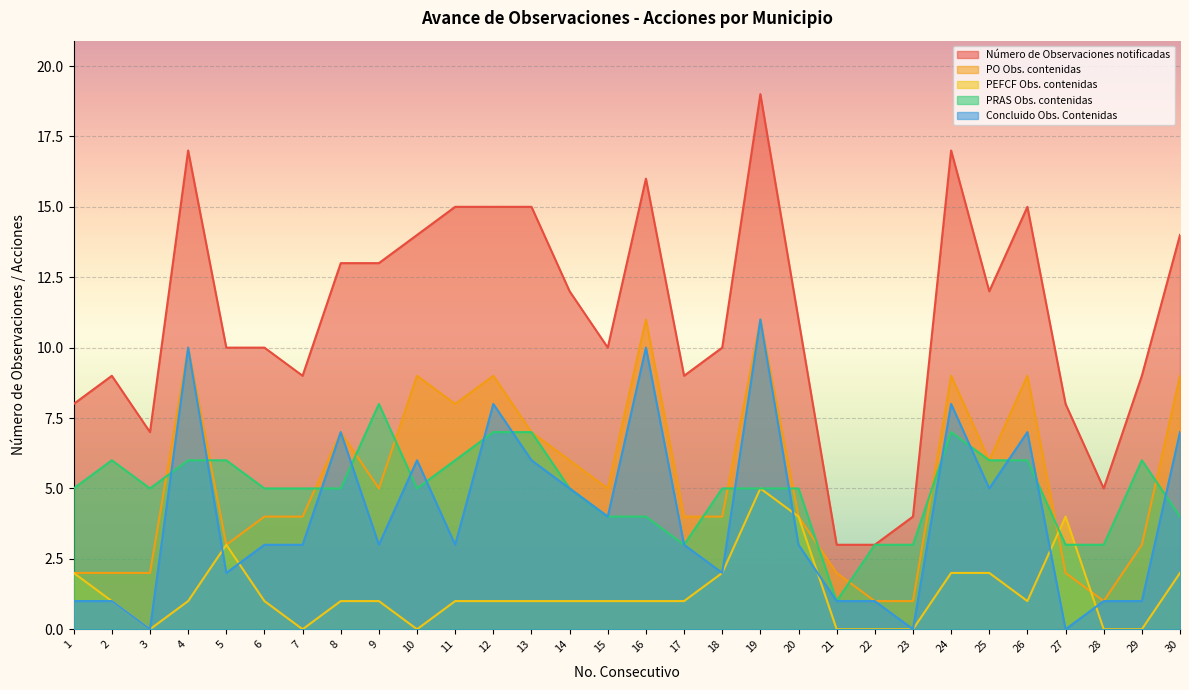

Which category has the lowest value across all series?

3